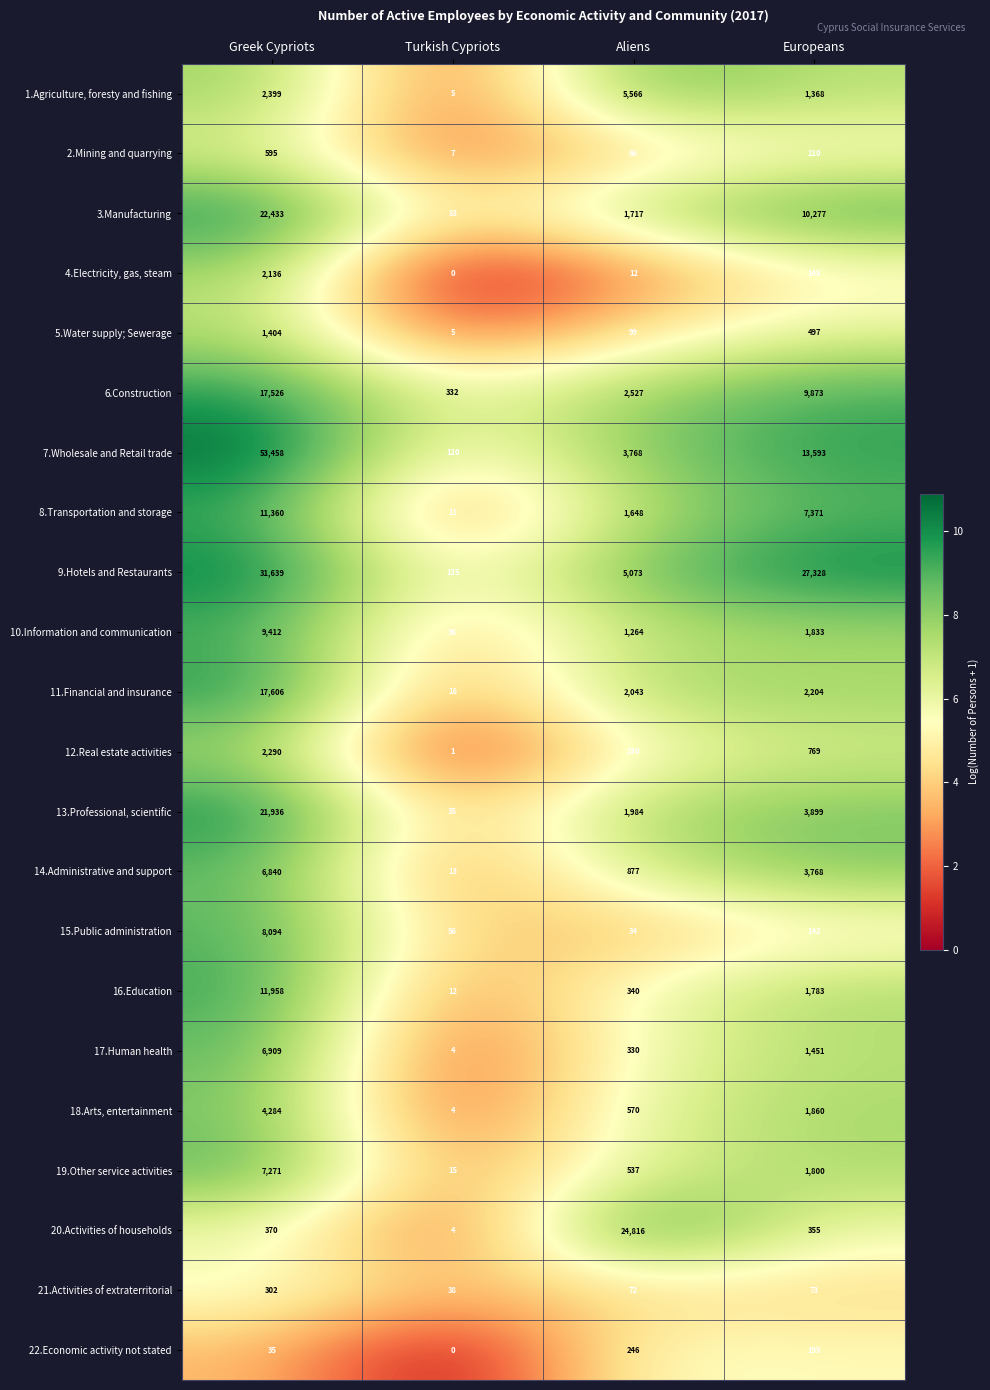

What is the sum of the 18.Arts, entertainment values at Aliens and Europeans?

2430